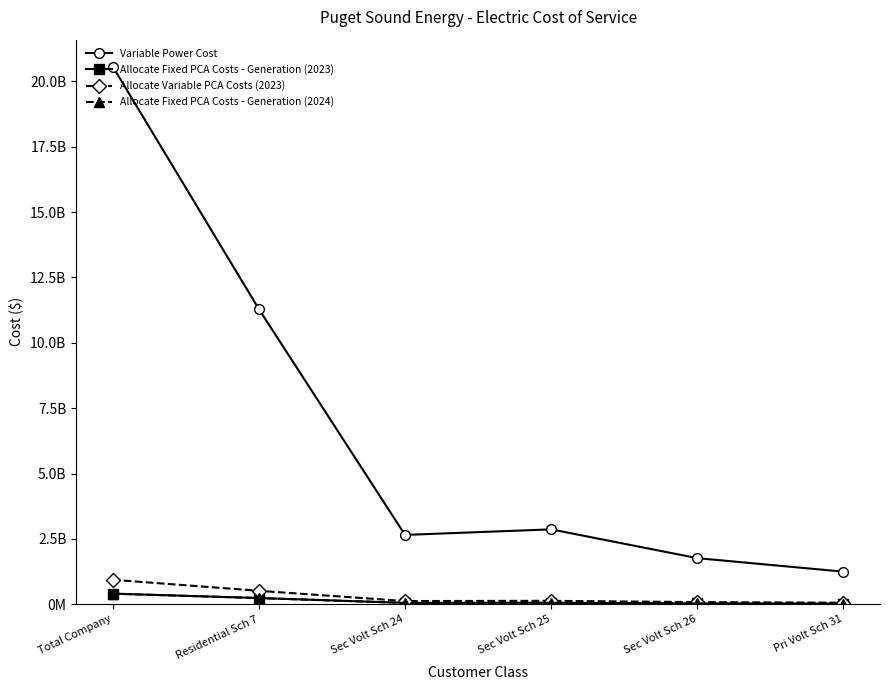

Which category has the lowest value in the Allocate Fixed PCA Costs - Generation (2023) series?

Pri Volt Sch 31